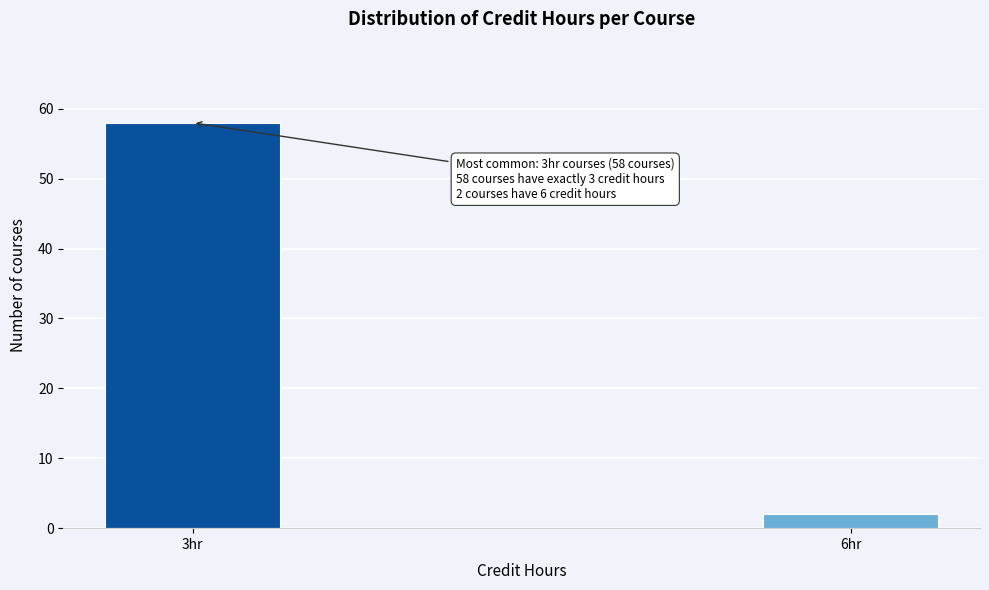

Reading right to left, list all the values displayed in this chart.

6hr=2	3hr=58